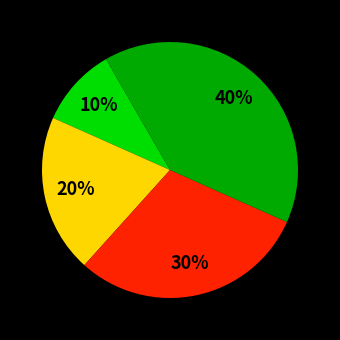

To the nearest percent, what is the average slice percentage?

25%